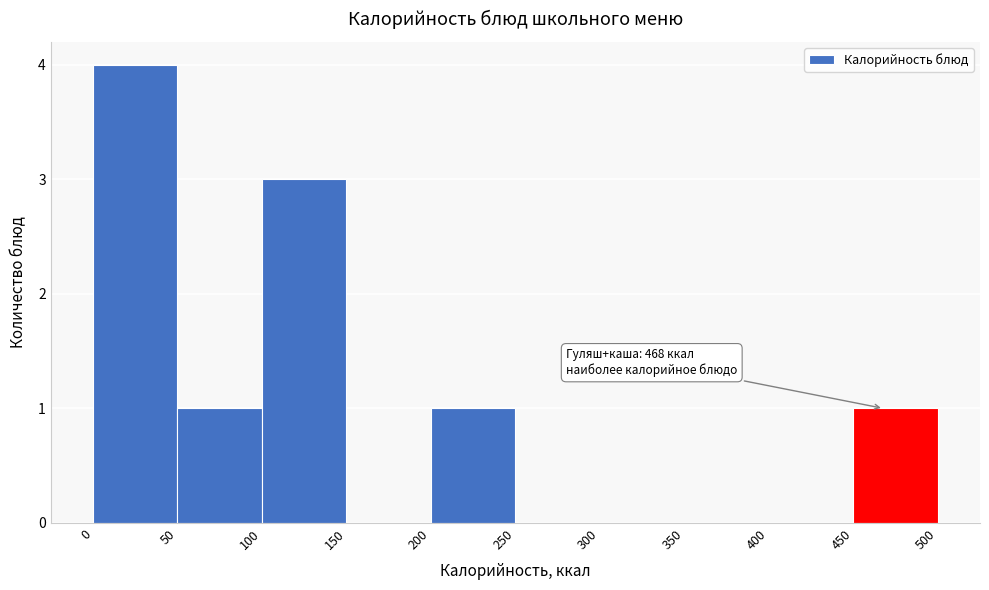

Which range on the x-axis has the tallest bar?

0 to 50